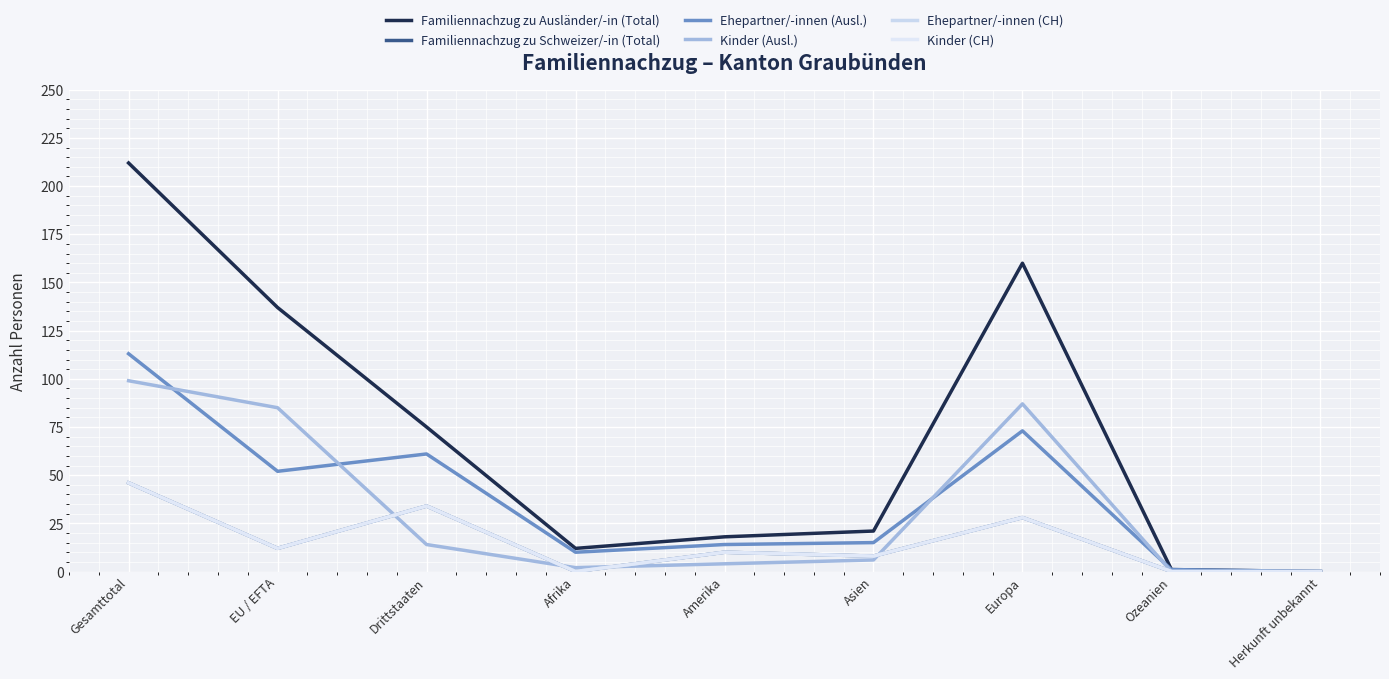

At which category is the sum across all series the highest?

Gesamttotal